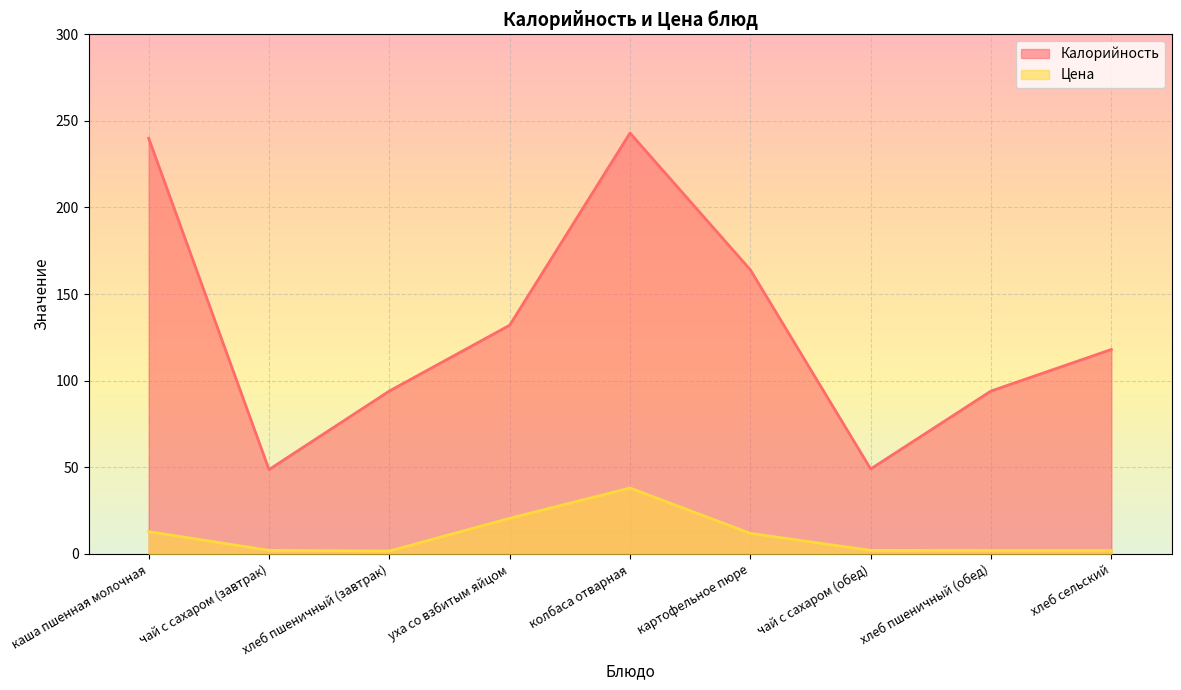

What is the difference between the second highest and minimum values in the Калорийность series?

191.4